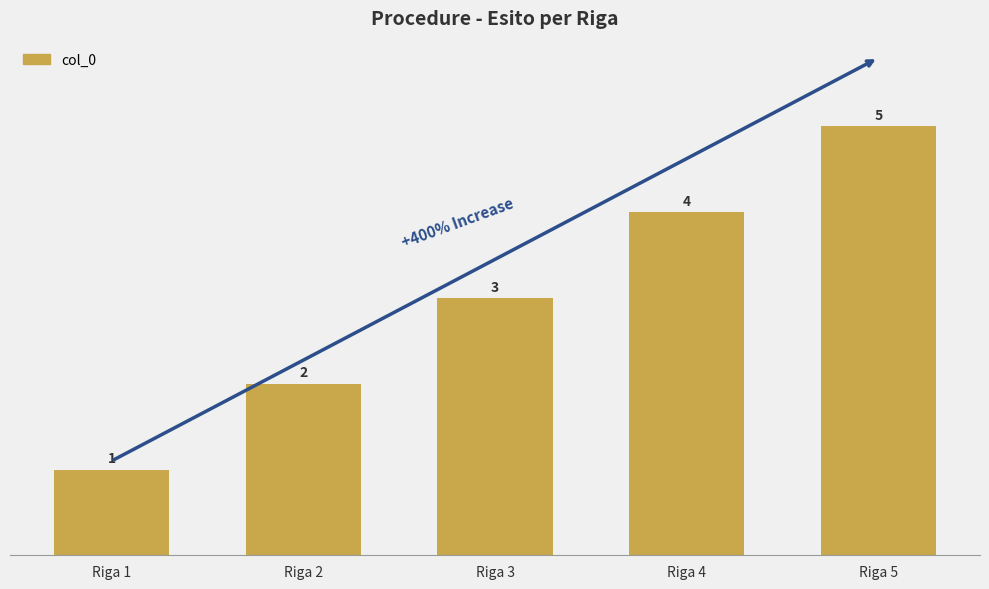

Count the number of categories in the chart.

5